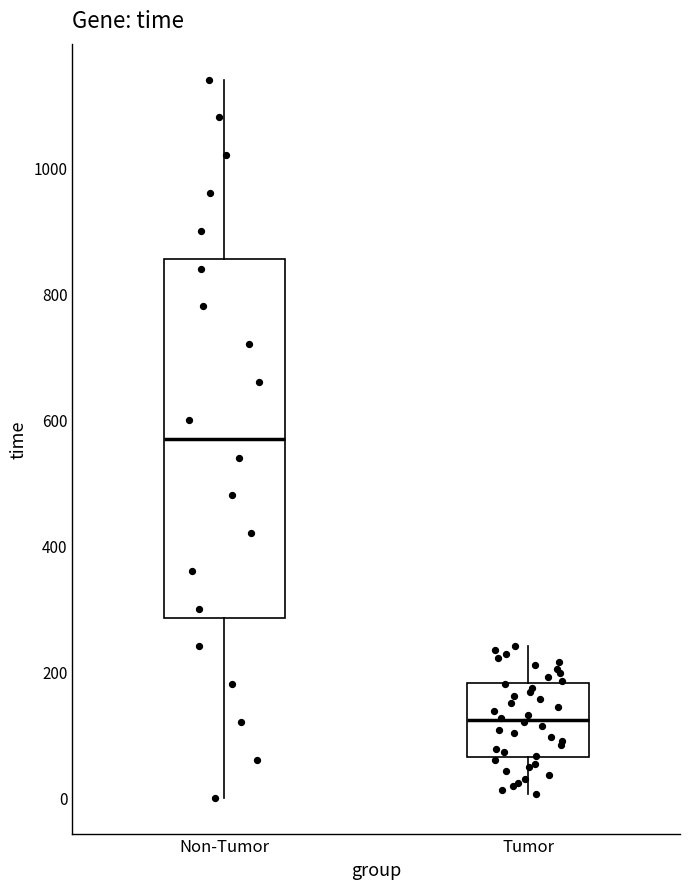

Which box has the lowest median line?

Tumor